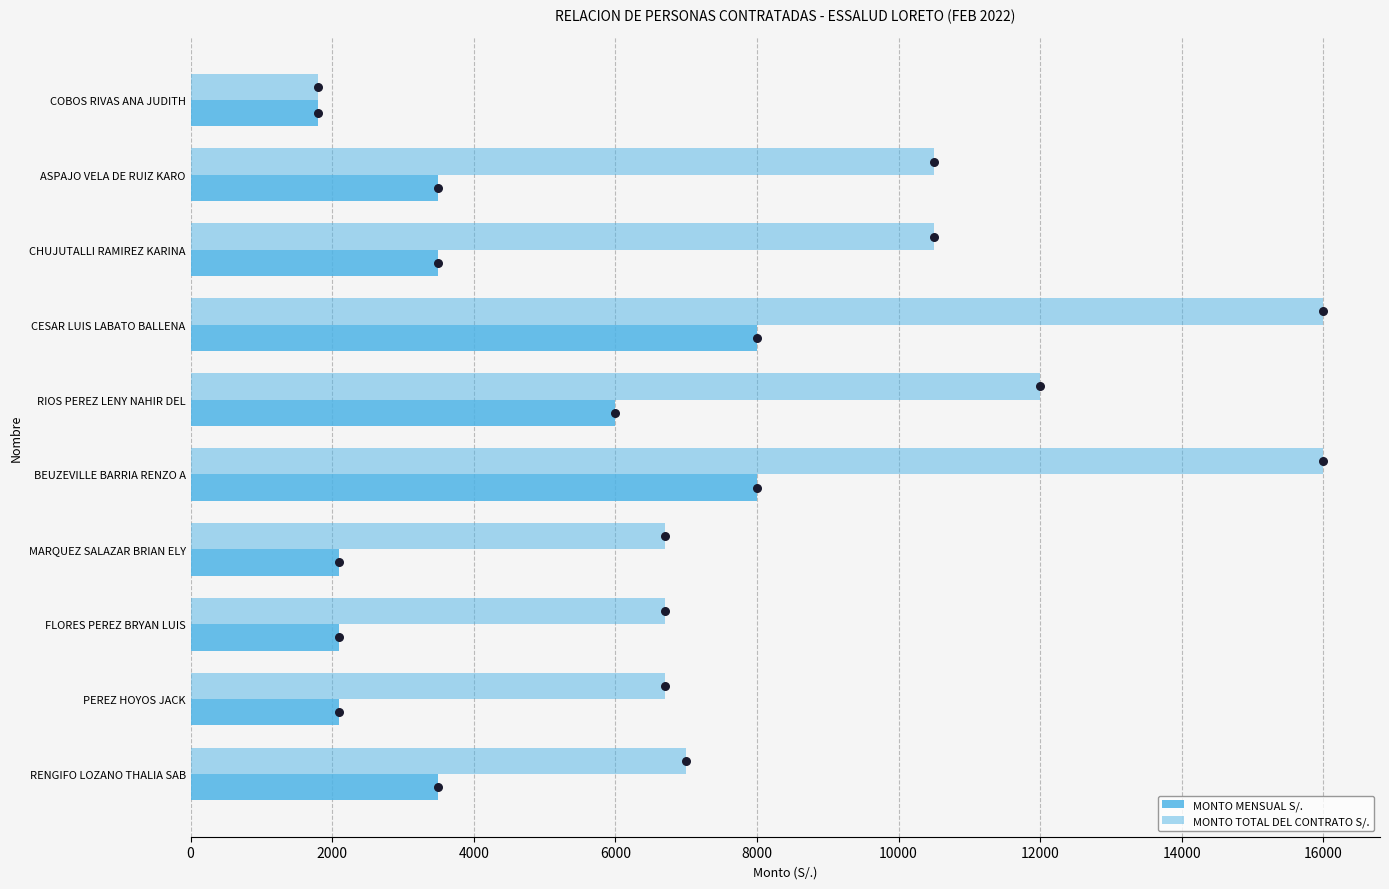

What are all the series names shown in the legend?

MONTO MENSUAL S/., MONTO TOTAL DEL CONTRATO S/.